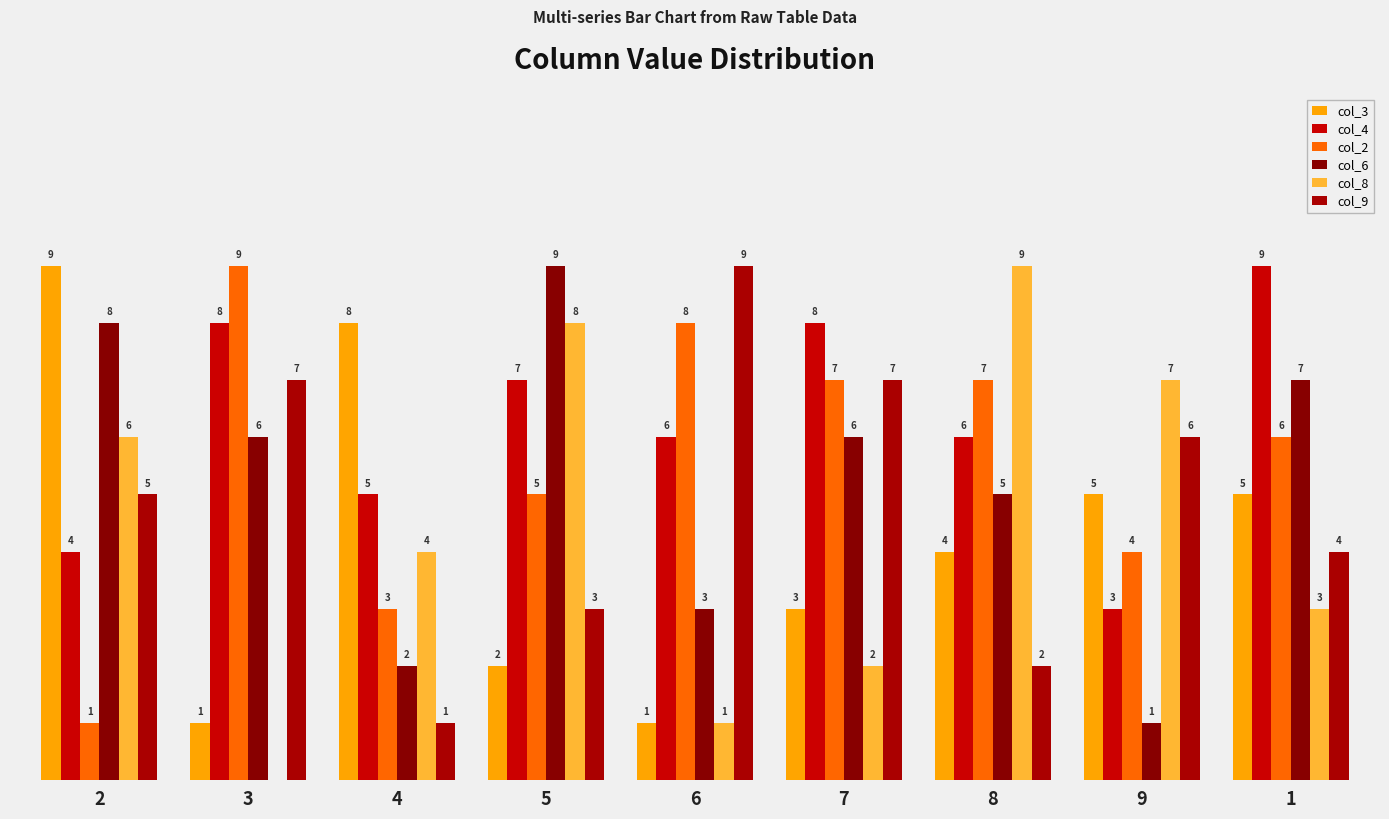

At which label is col_3 closest to 5?

9